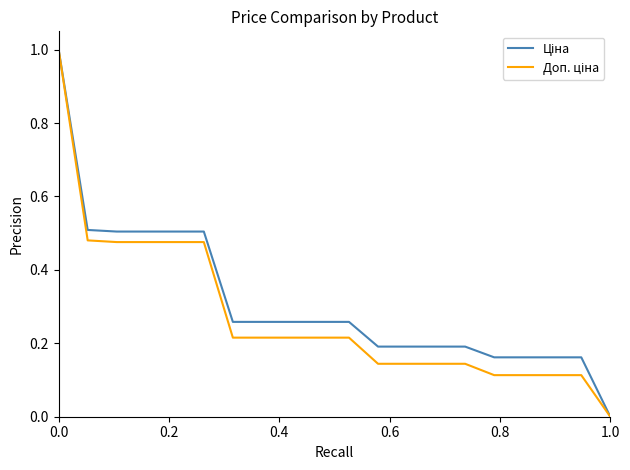

What is the label of the 13th point from the right?

7